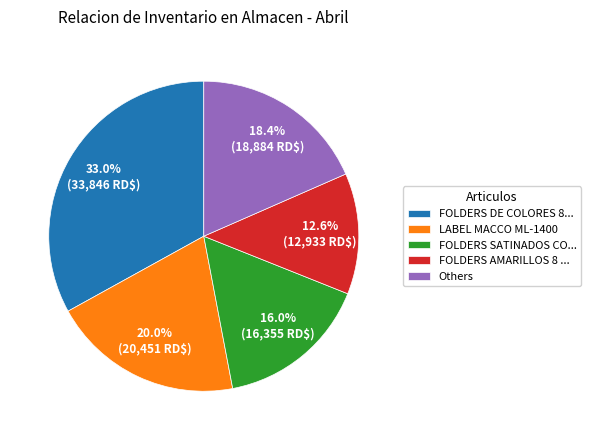

What portion of the pie excludes FOLDERS SATINADOS CO...?

84.0%